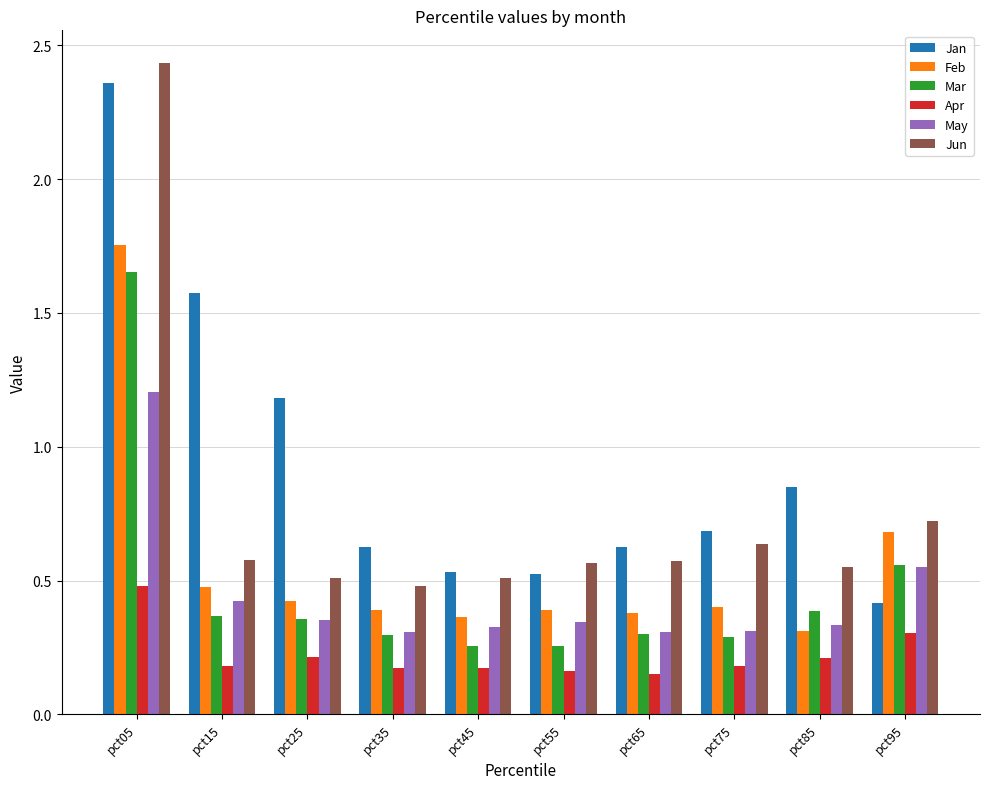

Which series changed the most between pct05 and pct65?

Jun